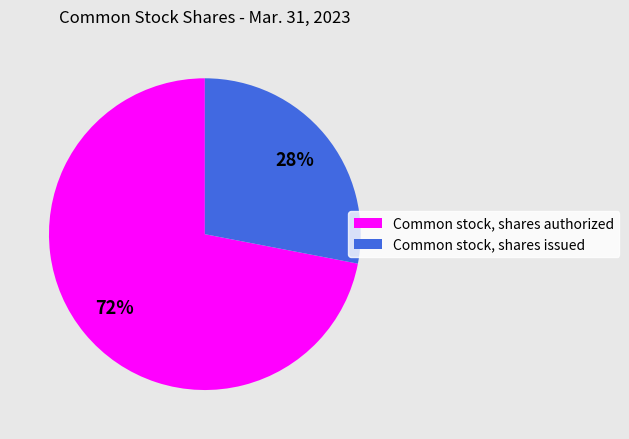

Does Common stock, shares authorized represent more than half of the total?

Yes